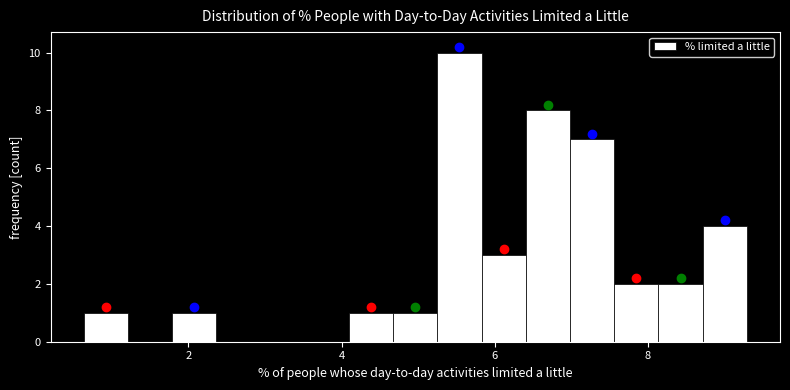

Read against the x-axis, roughly where is the centre of the tallest bar?

5.6